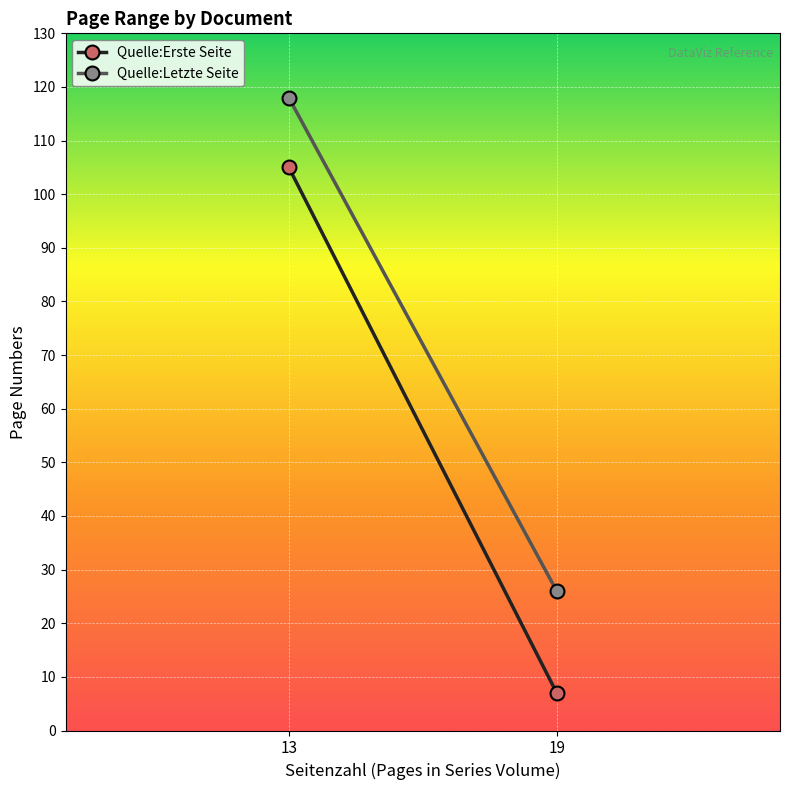

List the series in order of their peak value, highest first.

Quelle:Letzte Seite, Quelle:Erste Seite